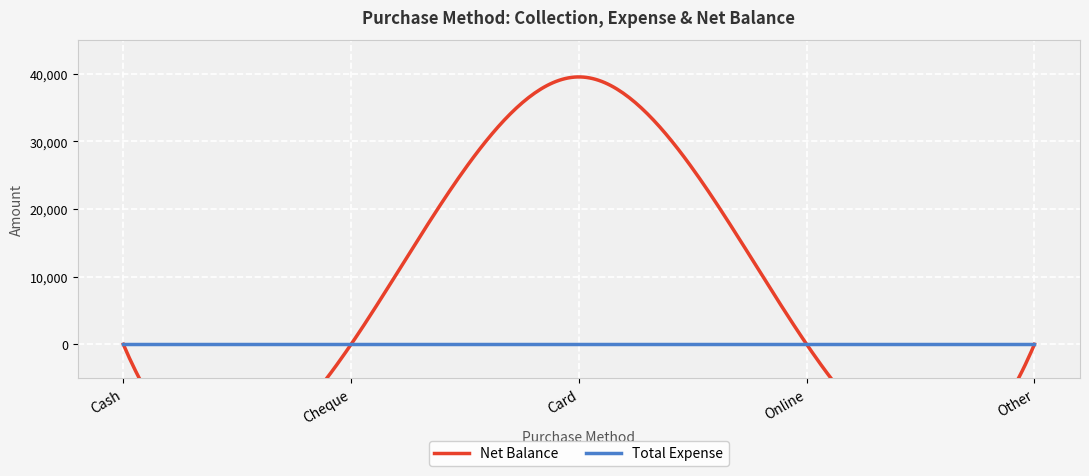

At Cash, list the series in order from smallest to largest.

Net Balance, Total Expense